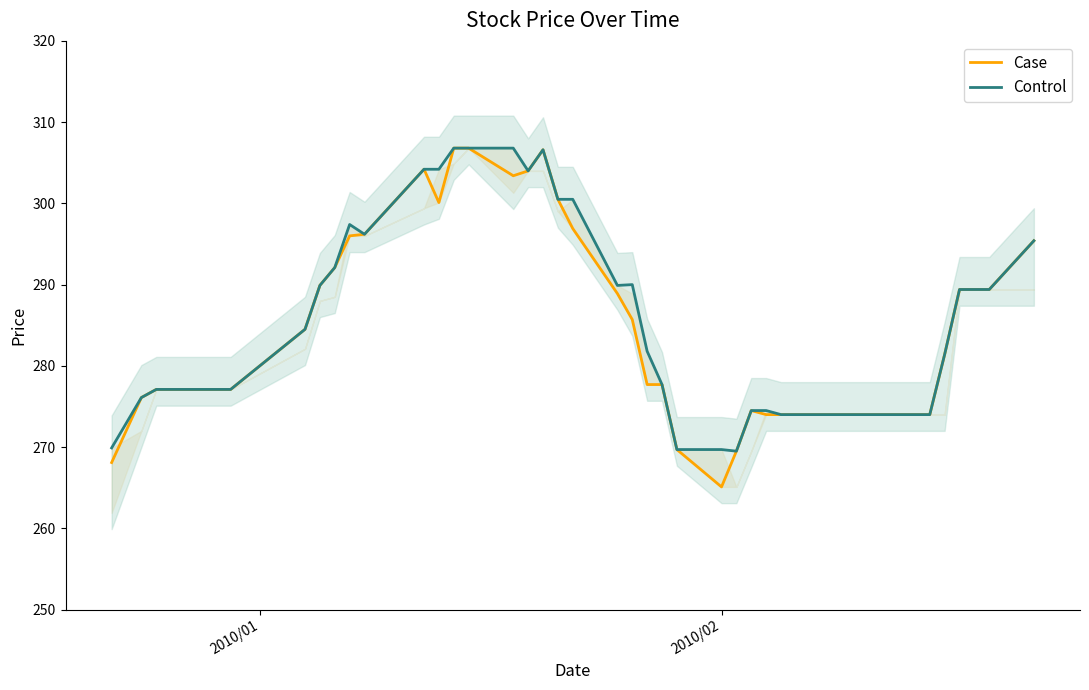

True or false: Case and Control intersect in this chart.

False